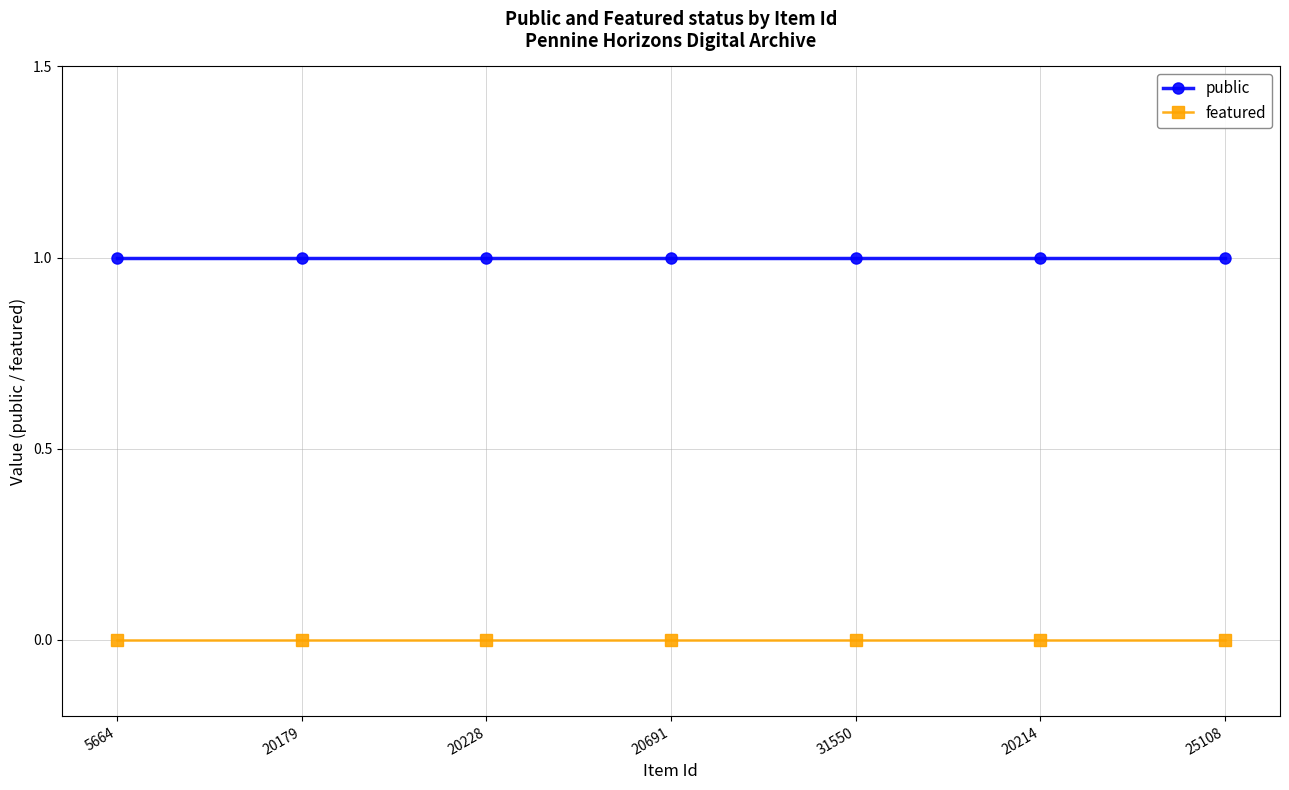

True or false: featured and public cross at least once.

False